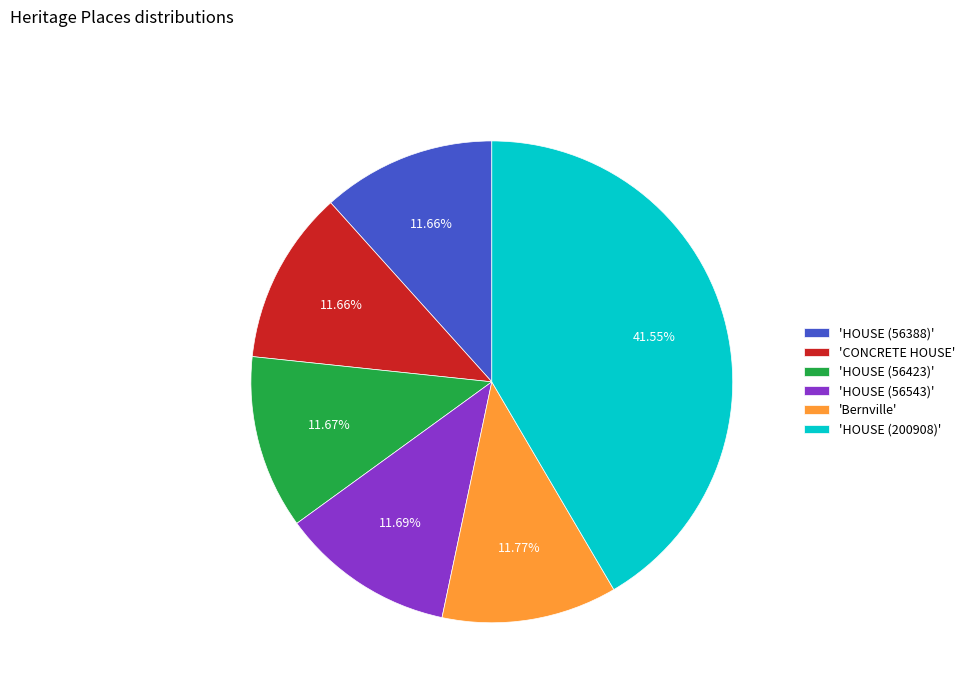

Does 'CONCRETE HOUSE' account for over 50% of the chart?

No